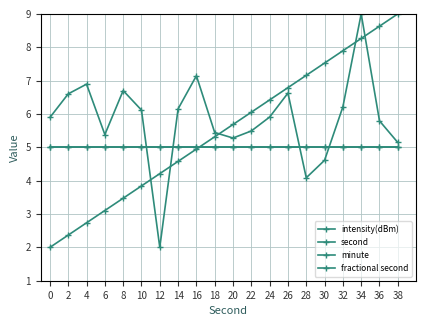

The second series shows 9.4 at 22. True or false?

False